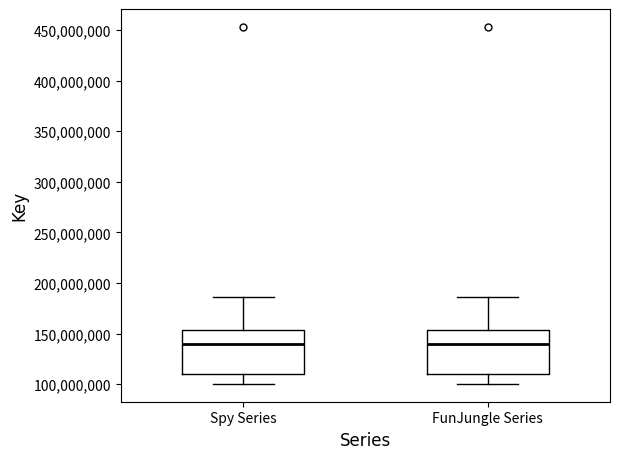

Where does the lower whisker of the box for FunJungle Series end on the y-axis? The values are not printed on the chart, so give them approximately, as read against the axis.

100000000